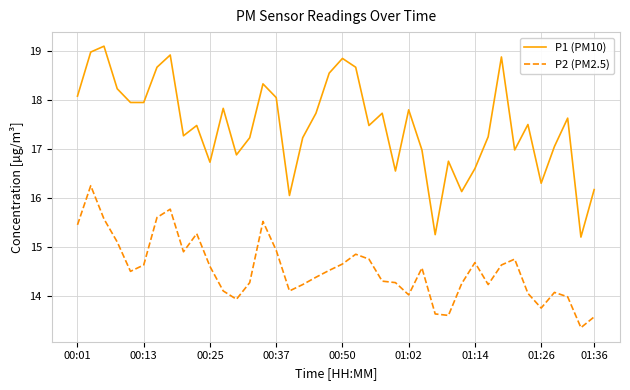

What is the highest value of the P1 (PM10) series?

19.1